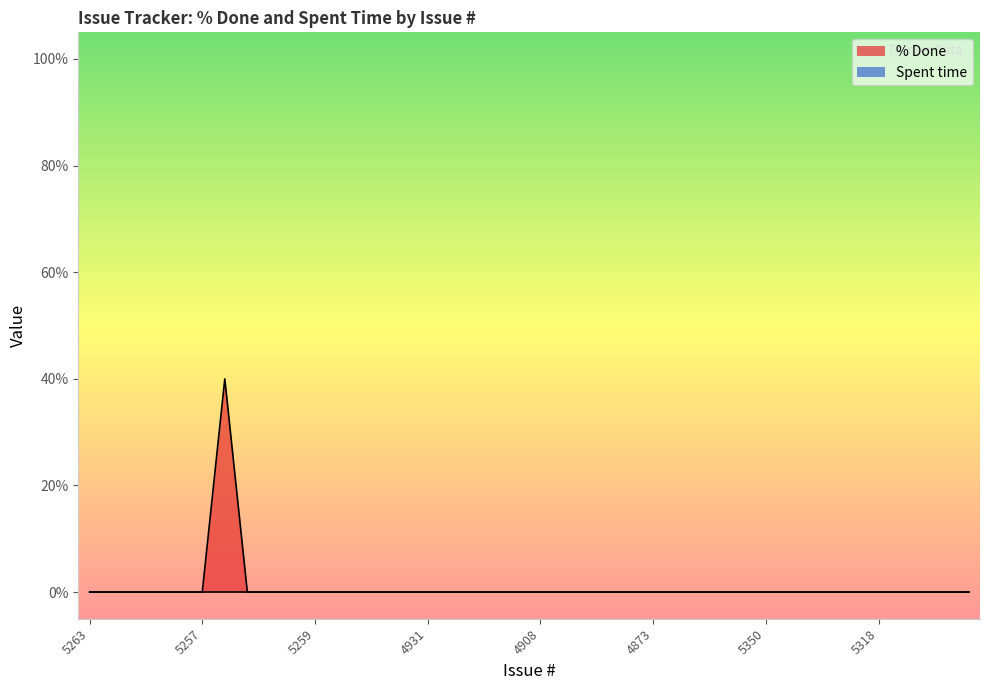

What is the average value?

1